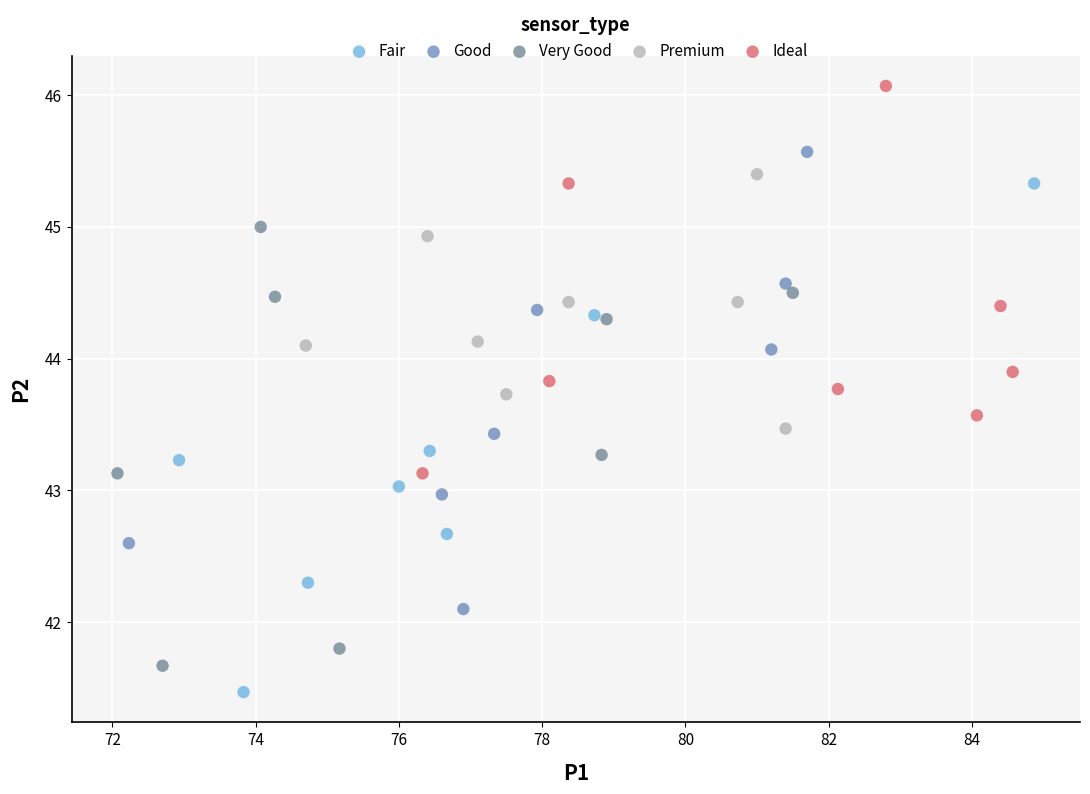

Which series has the widest spread of Y values?

Fair